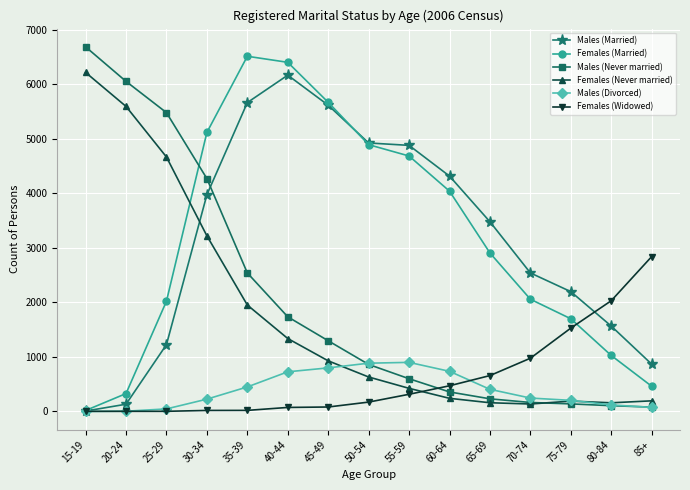

True or false: Males (Divorced) has a value of 387 at 45-49.

False